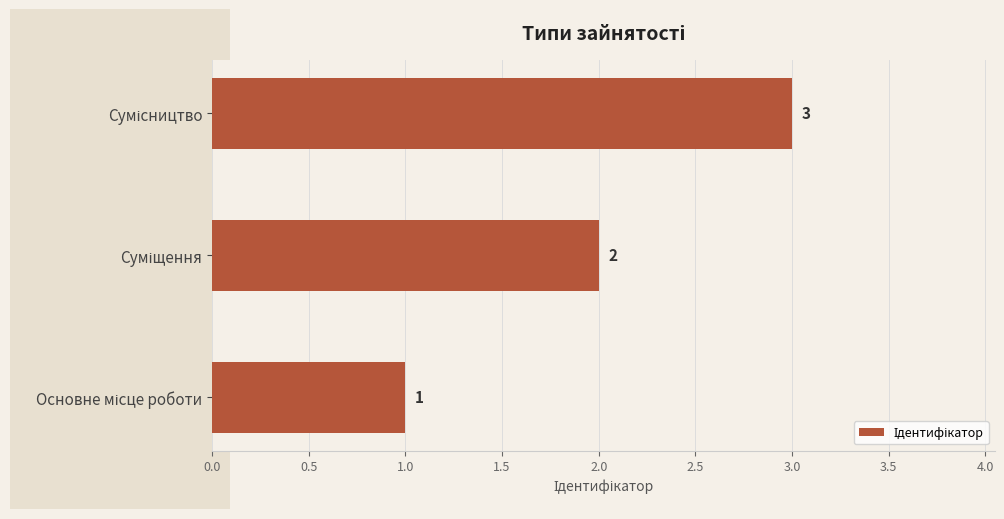

Does the chart contain stacked bars?

No